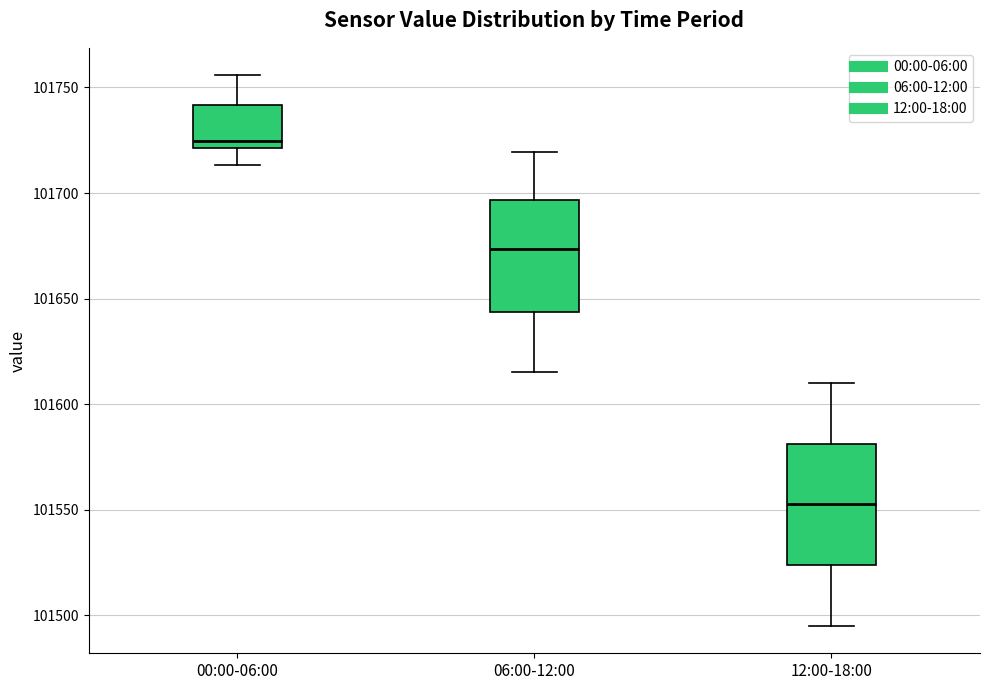

Which box has the lowest median line?

12:00-18:00